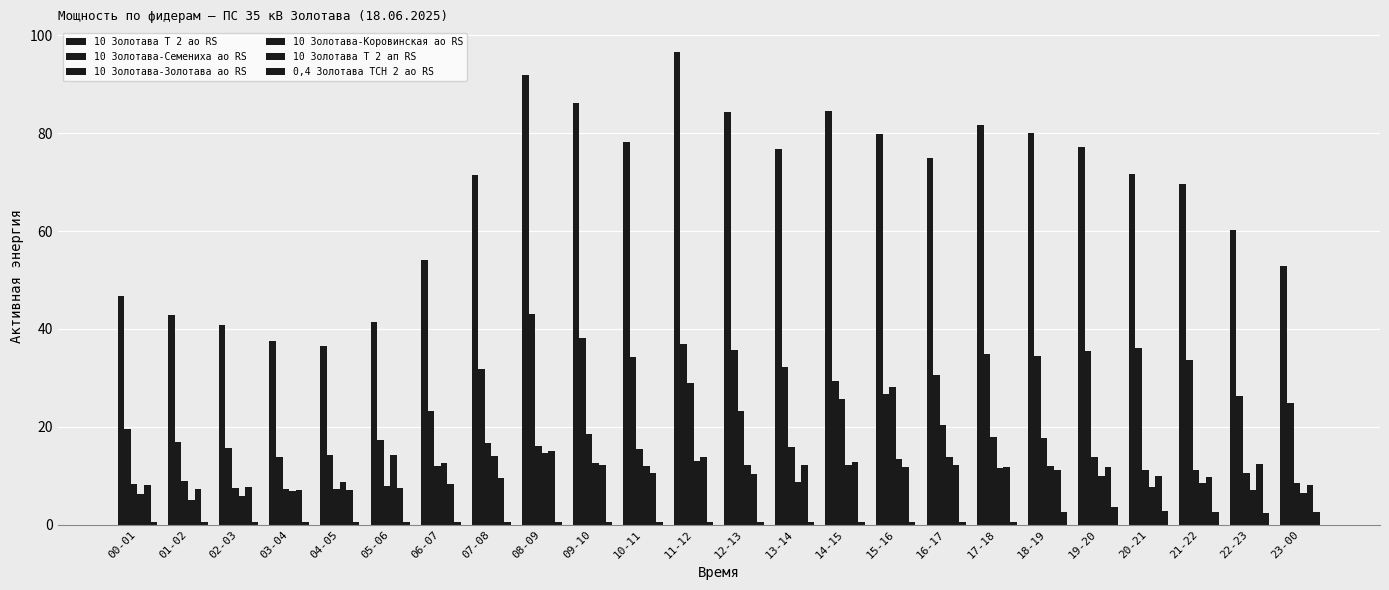

Reading right to left, list all the values displayed in this chart.

10 Золотава Т 2 ао RS: 23-00=52.8	22-23=60.3	21-22=69.6	20-21=71.7	19-20=77.1	18-19=80.1	17-18=81.6	16-17=75.0	15-16=79.8	14-15=84.6	13-14=76.8	12-13=84.3	11-12=96.6	10-11=78.3	09-10=86.1	08-09=91.8	07-08=71.4	06-07=54.0	05-06=41.4	04-05=36.6	03-04=37.5	02-03=40.8	01-02=42.9	00-01=46.8
10 Золотава-Семениха ао RS: 23-00=24.9	22-23=26.2	21-22=33.6	20-21=36.1	19-20=35.5	18-19=34.4	17-18=34.8	16-17=30.6	15-16=26.8	14-15=29.3	13-14=32.3	12-13=35.7	11-12=37.0	10-11=34.2	09-10=38.2	08-09=43.0	07-08=31.8	06-07=23.2	05-06=17.3	04-05=14.2	03-04=13.8	02-03=15.7	01-02=16.8	00-01=19.6
10 Золотава-Золотава ао RS: 23-00=8.6	22-23=10.6	21-22=11.2	20-21=11.1	19-20=13.8	18-19=17.8	17-18=18.0	16-17=20.4	15-16=28.1	14-15=25.6	13-14=15.8	12-13=23.3	11-12=29.0	10-11=15.4	09-10=18.6	08-09=16.1	07-08=16.7	06-07=11.9	05-06=7.9	04-05=7.2	03-04=7.2	02-03=7.4	01-02=8.9	00-01=8.4
10 Золотава-Коровинская ао RS: 23-00=6.4	22-23=7.1	21-22=8.5	20-21=7.7	19-20=10.0	18-19=12.0	17-18=11.5	16-17=13.8	15-16=13.4	14-15=12.1	13-14=8.7	12-13=12.1	11-12=13.1	10-11=11.9	09-10=12.7	08-09=14.7	07-08=14.0	06-07=12.7	05-06=14.2	04-05=8.8	03-04=6.9	02-03=5.8	01-02=5.0	00-01=6.3
10 Золотава Т 2 ап RS: 23-00=8.1	22-23=12.3	21-22=9.7	20-21=10.0	19-20=11.8	18-19=11.1	17-18=11.7	16-17=12.2	15-16=11.7	14-15=12.8	13-14=12.2	12-13=10.3	11-12=13.9	10-11=10.5	09-10=12.1	08-09=15.0	07-08=9.6	06-07=8.4	05-06=7.5	04-05=7.1	03-04=7.1	02-03=7.7	01-02=7.3	00-01=8.2
0,4 Золотава ТСН 2 ао RS: 23-00=2.5	22-23=2.4	21-22=2.5	20-21=2.9	19-20=3.6	18-19=2.6	17-18=0.5	16-17=0.5	15-16=0.5	14-15=0.5	13-14=0.5	12-13=0.5	11-12=0.5	10-11=0.5	09-10=0.5	08-09=0.5	07-08=0.5	06-07=0.5	05-06=0.5	04-05=0.5	03-04=0.5	02-03=0.5	01-02=0.5	00-01=0.5